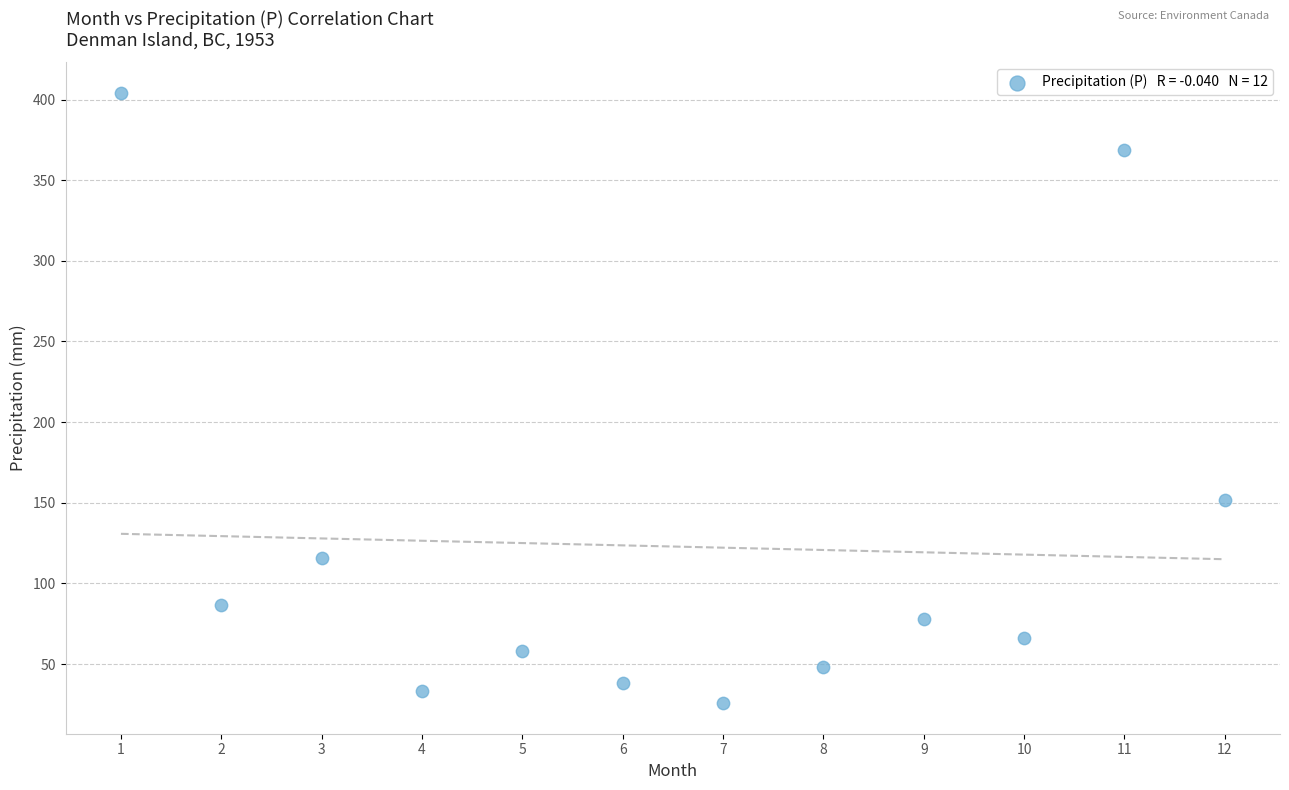

What Y value in the scatter plot is closest to 215?

151.4